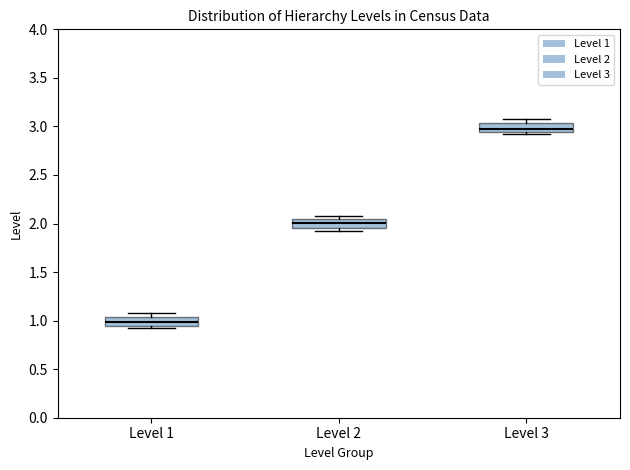

Where does the median line of the box for Level 3 sit on the y-axis? The values are not printed on the chart, so give them approximately, as read against the axis.

3.00